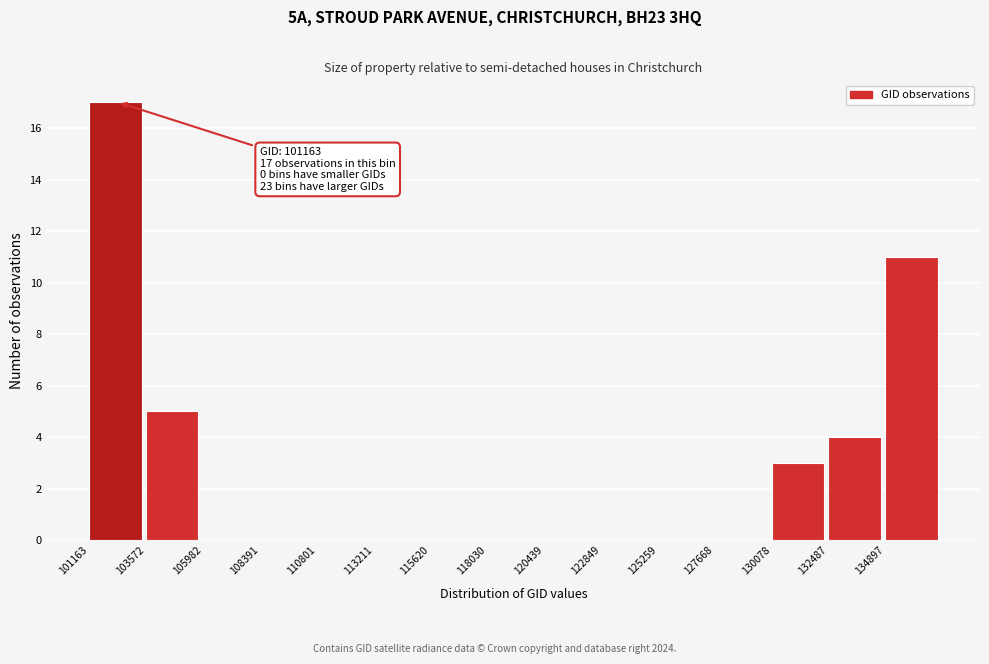

Over which range of the x-axis is the bar tallest?

101000 to 103500